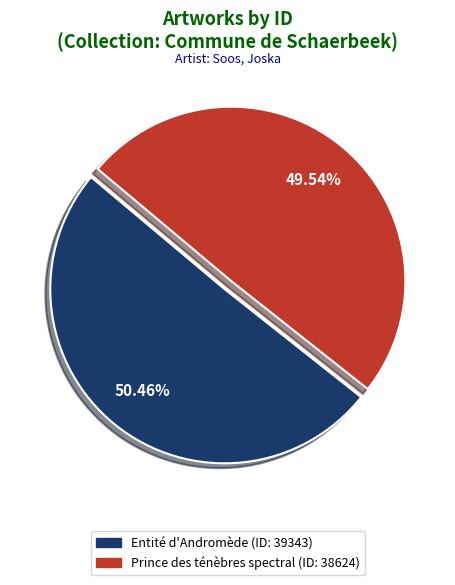

Between Entité d'Andromède and Prince des ténèbres spectral, which is larger?

Entité d'Andromède